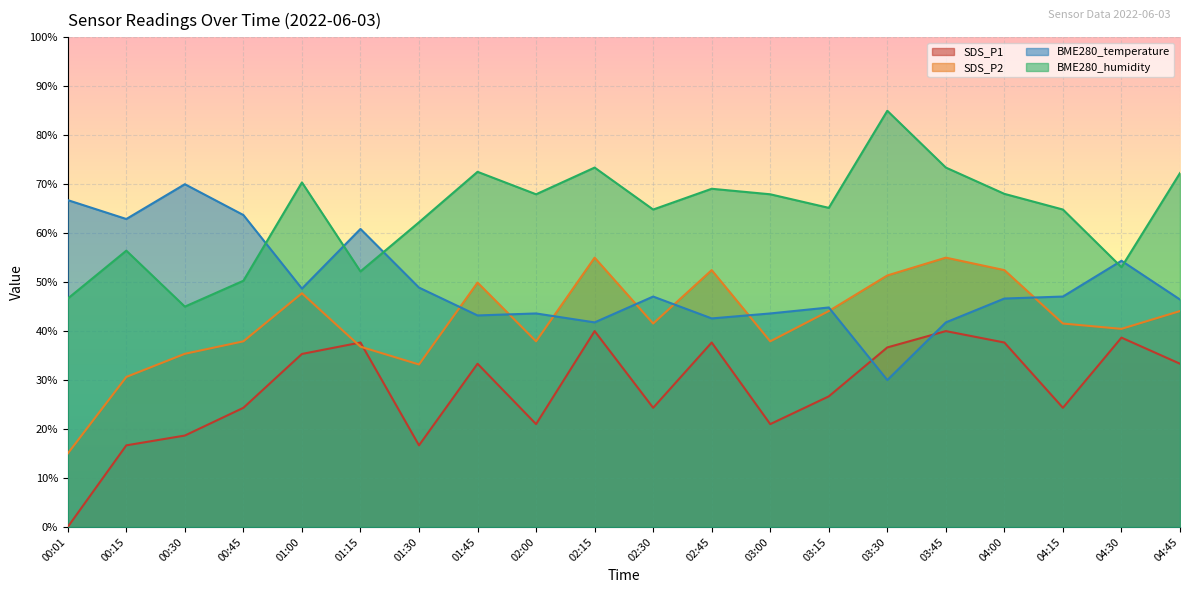

Where is the first local maximum for BME280_humidity?

00:15